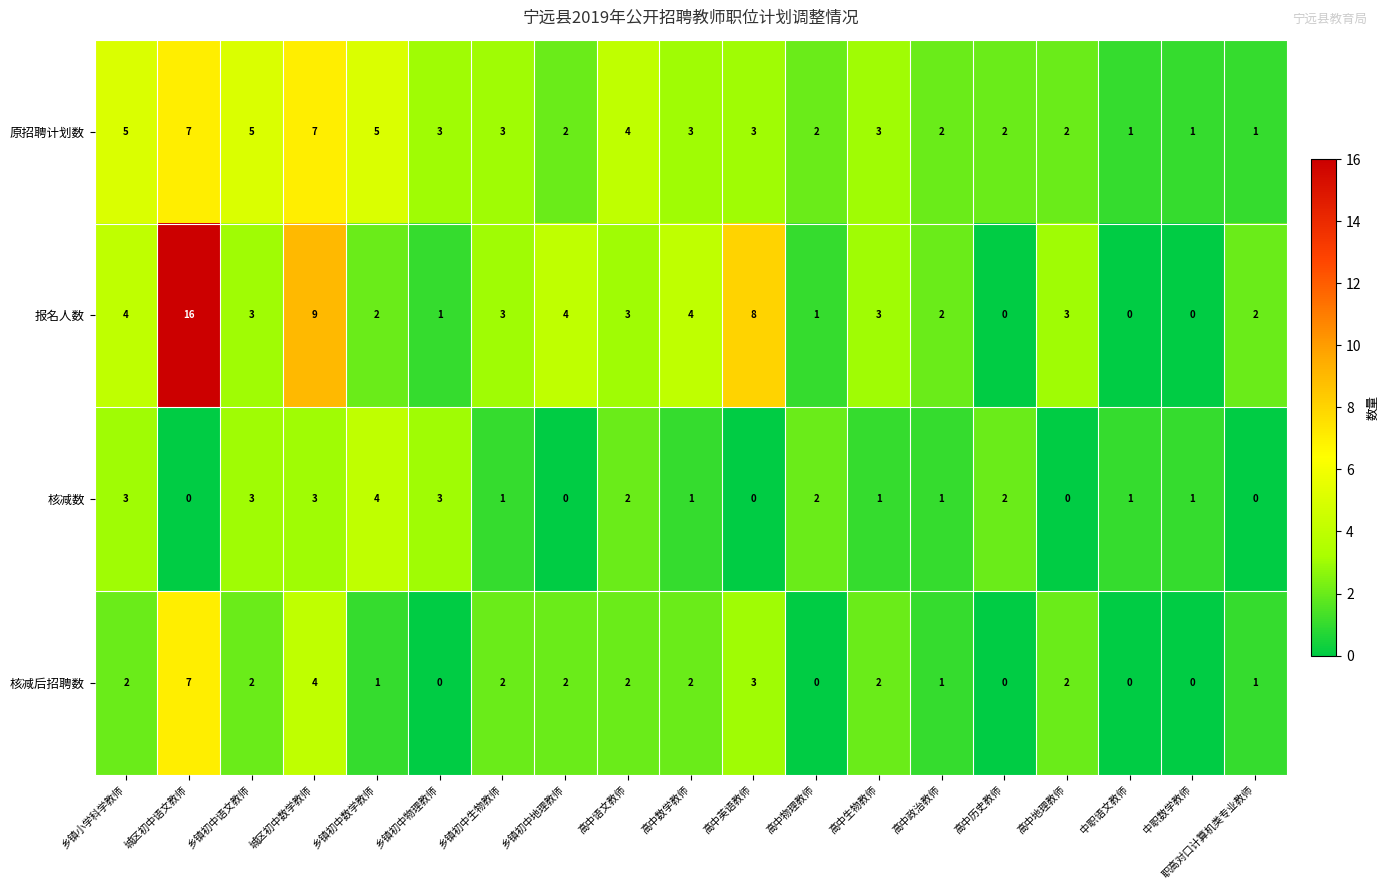

Which series changed the most between 乡镇初中数学教师 and 高中语文教师?

核减数